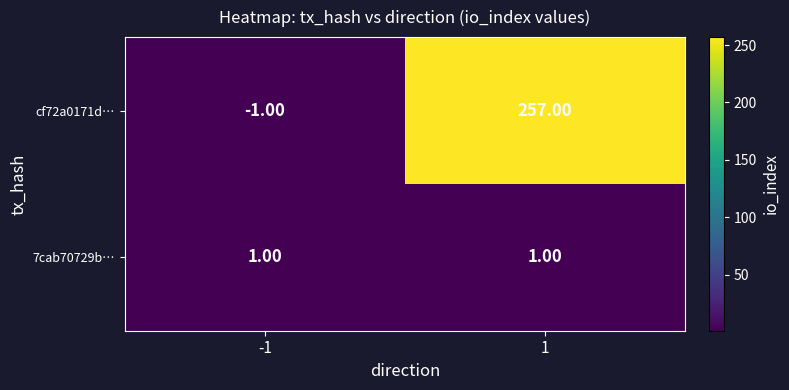

Which series has the largest range (max minus min)?

cf72a0171d…